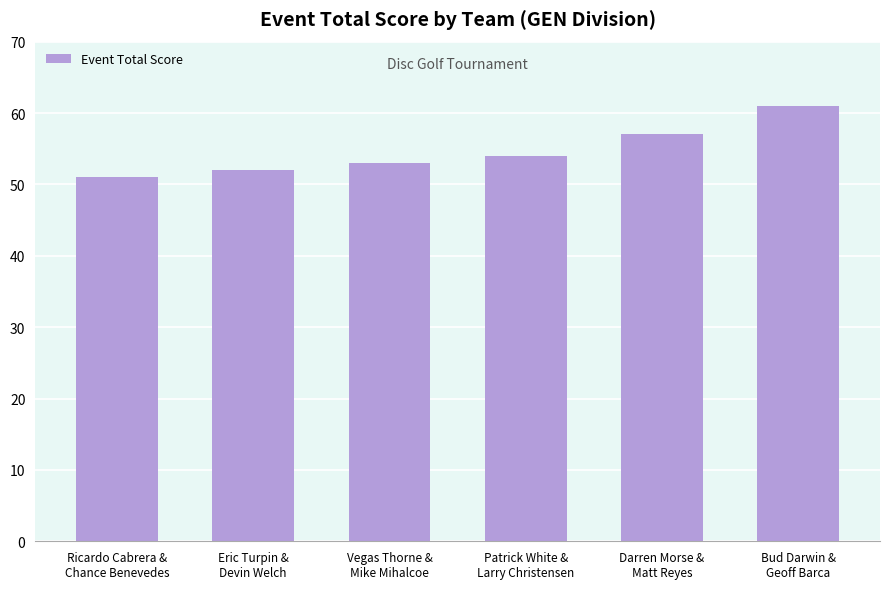

Reading left to right, list all the values displayed in this chart.

Ricardo Cabrera &
Chance Benevedes=51	Eric Turpin &
Devin Welch=52	Vegas Thorne &
Mike Mihalcoe=53	Patrick White &
Larry Christensen=54	Darren Morse &
Matt Reyes=57	Bud Darwin &
Geoff Barca=61